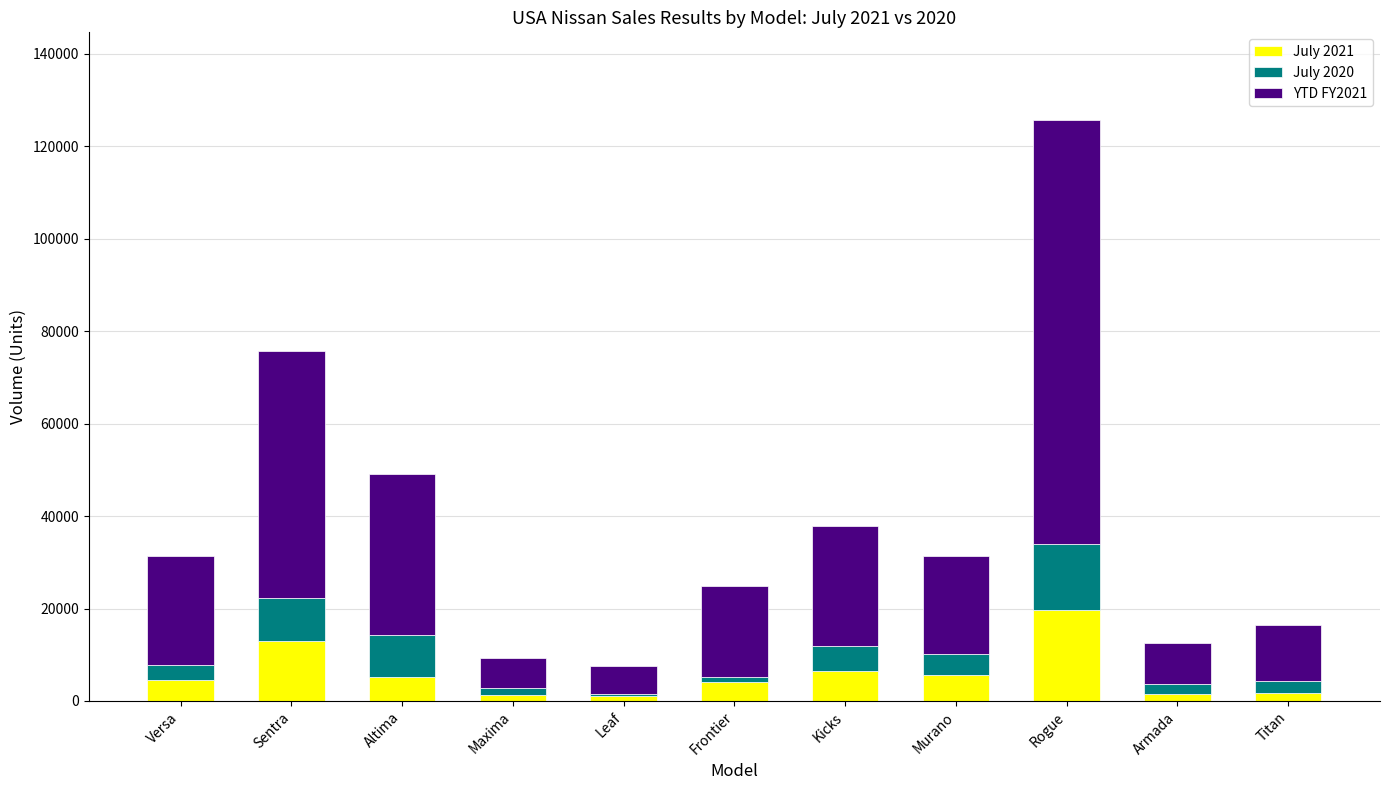

True or false: July 2021 has a value of 6474 at Kicks.

True